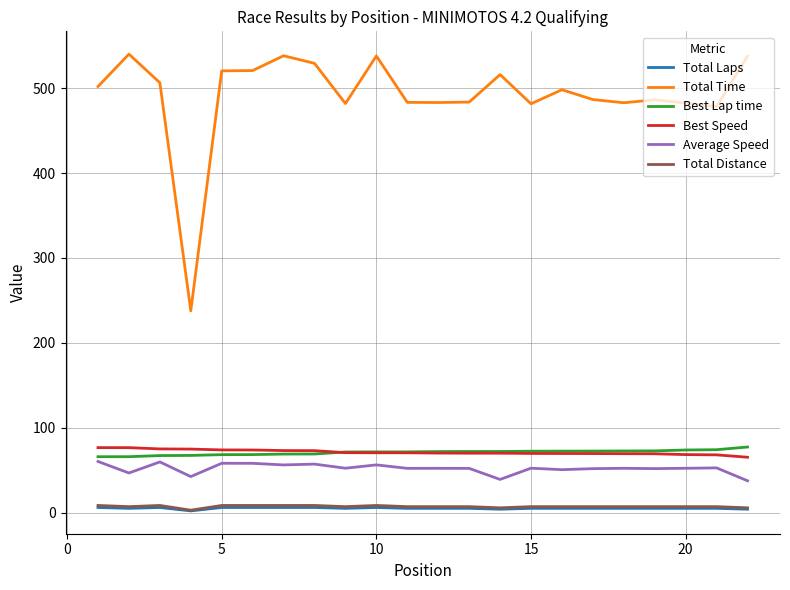

In Total Time, how many points are higher than both neighbors (excluding endpoints)?

6